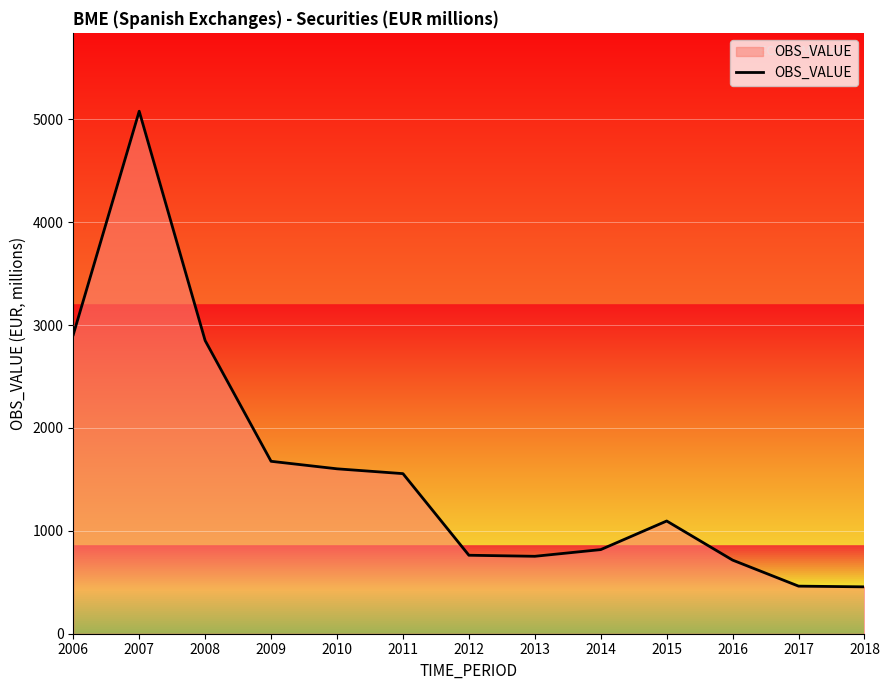

What is the sum of all values?

20734.2